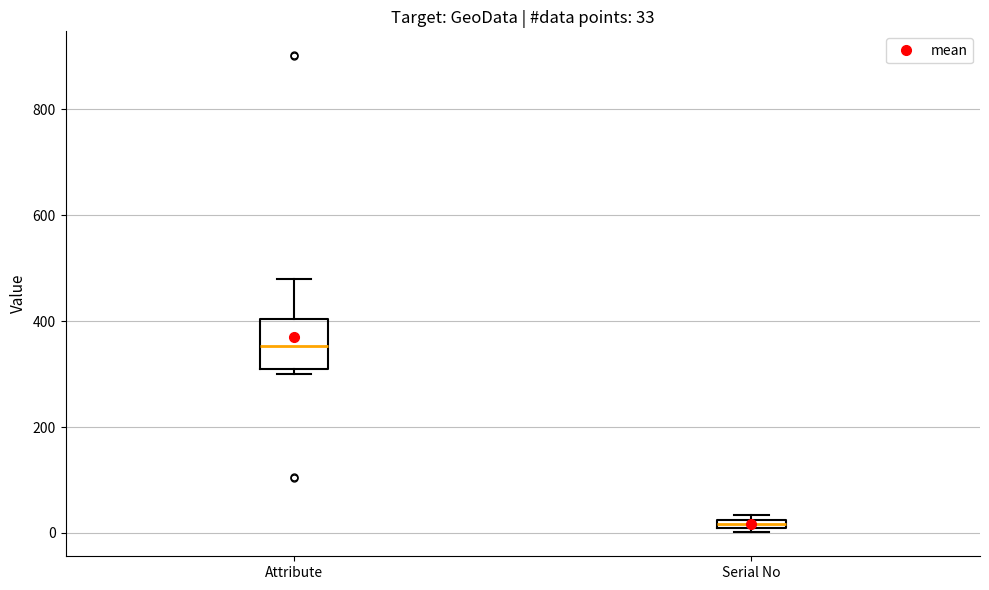

Comparing the boxes themselves (not the whiskers), which one is the tallest?

Attribute